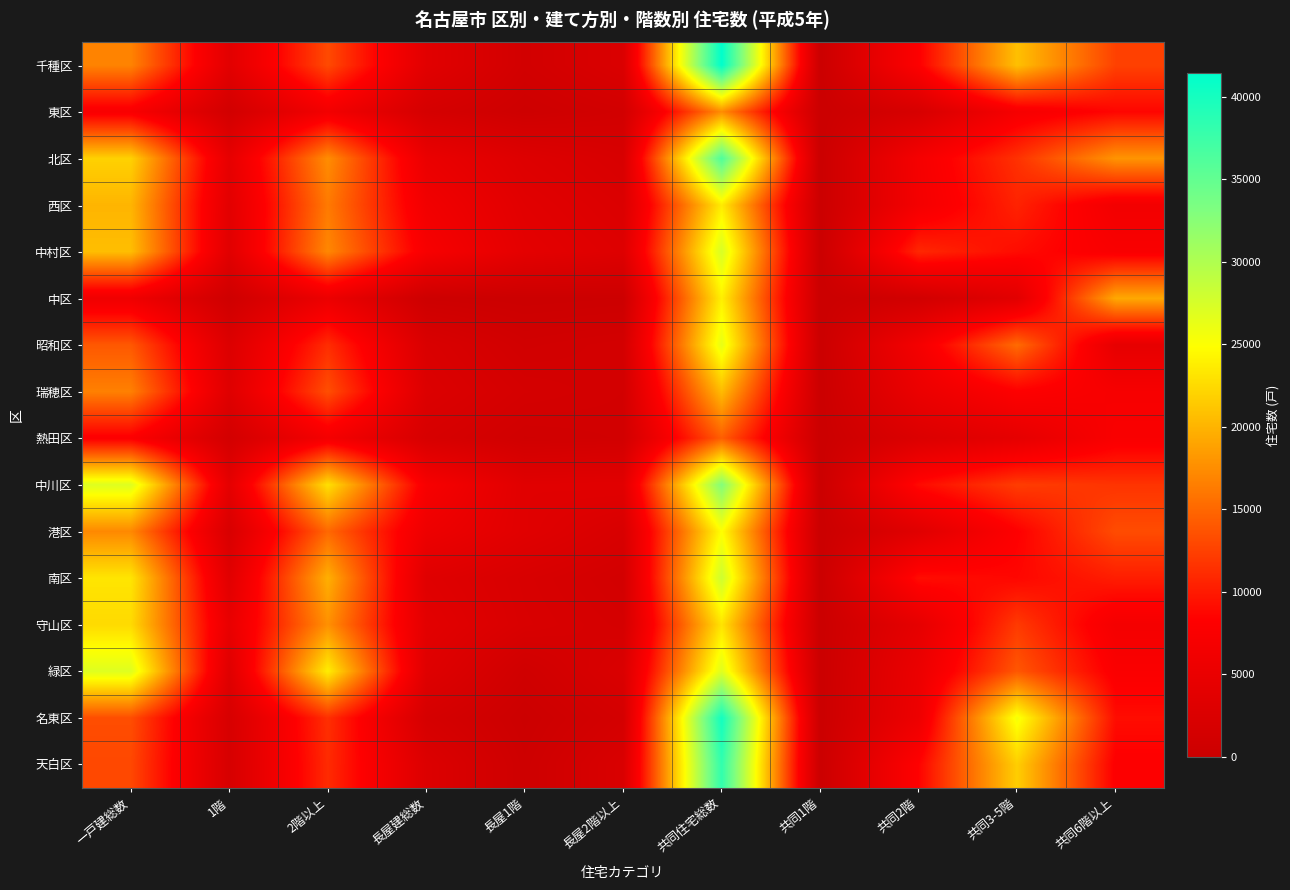

Which category has the highest value across all series?

共同住宅総数